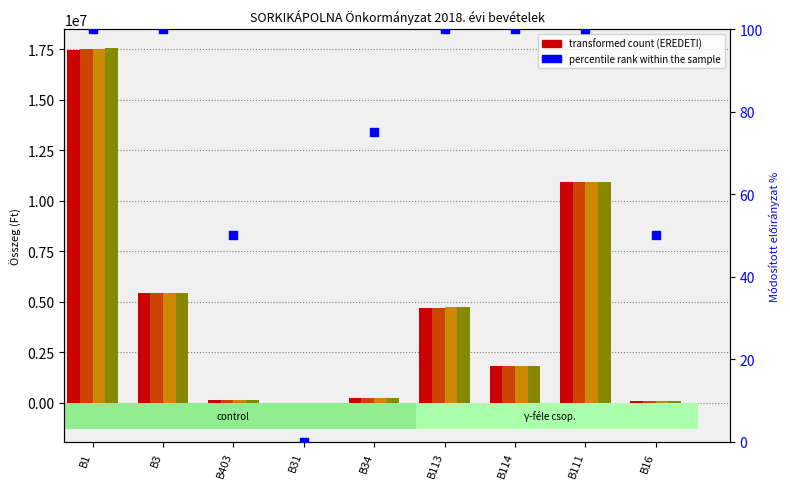

At how many categories does at least one series exceed 1304988?

5